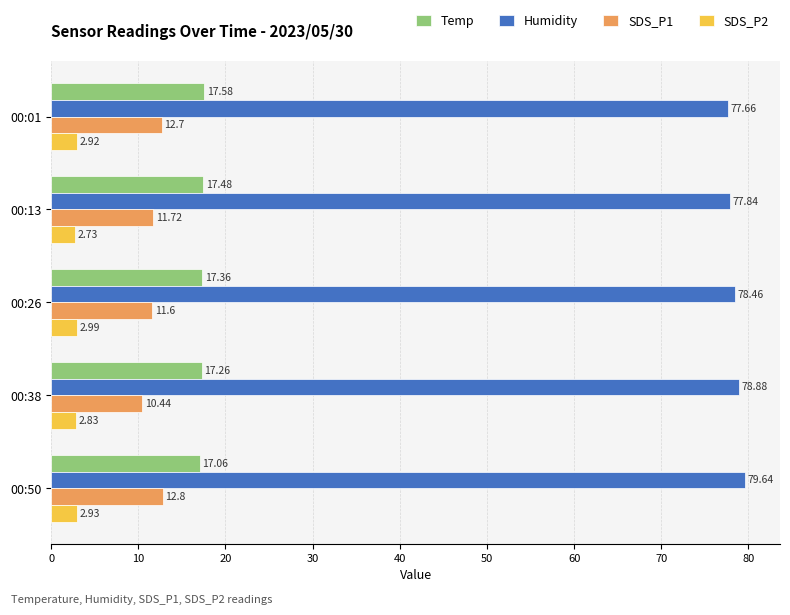

What is the difference between the maximum and minimum values in the Humidity series?

2.0